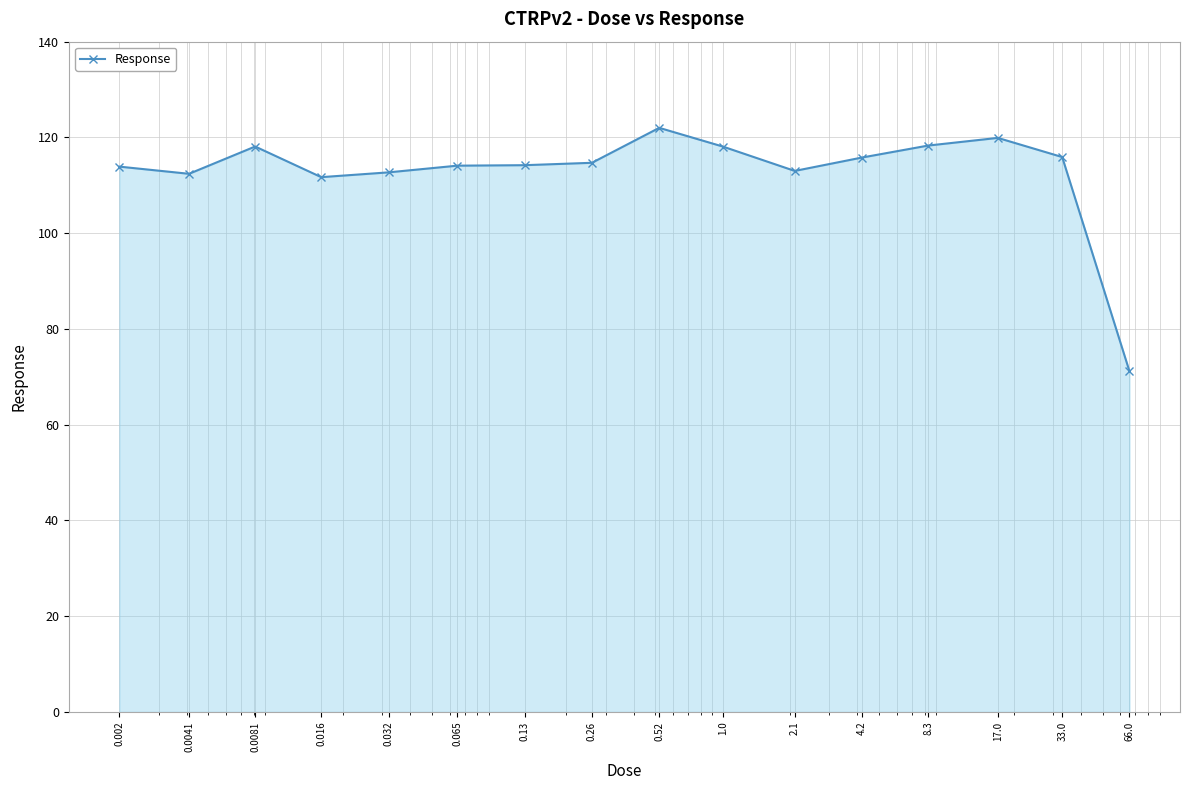

What is the sum of all values?

1805.9